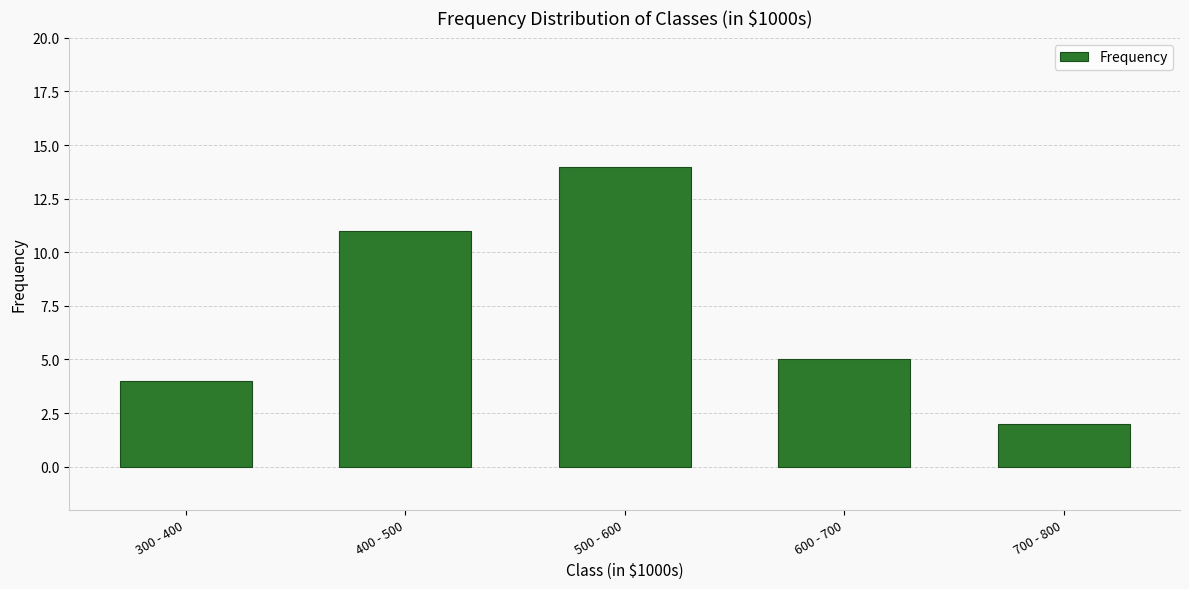

Which label corresponds to the largest value in the chart?

500 - 600